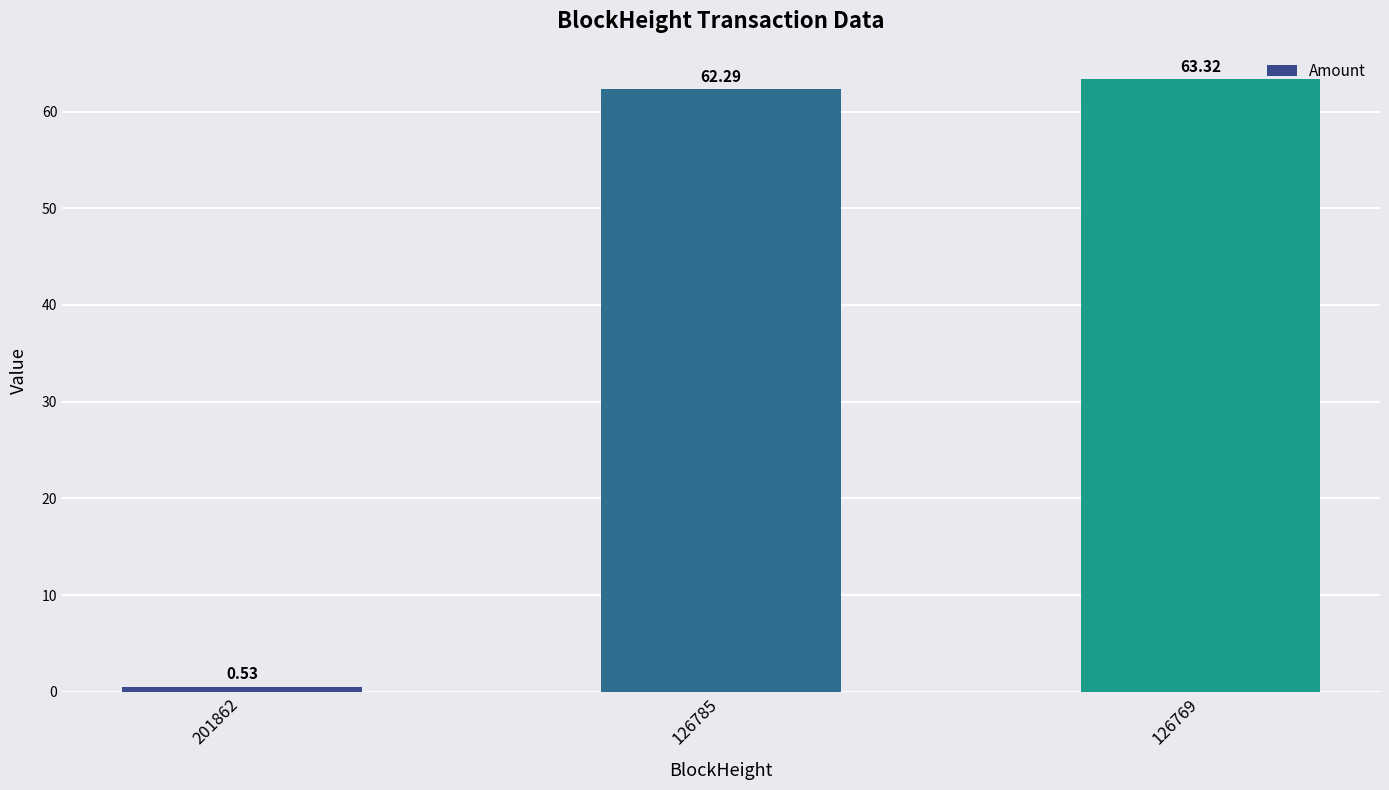

What is the sum of all values?

126.1